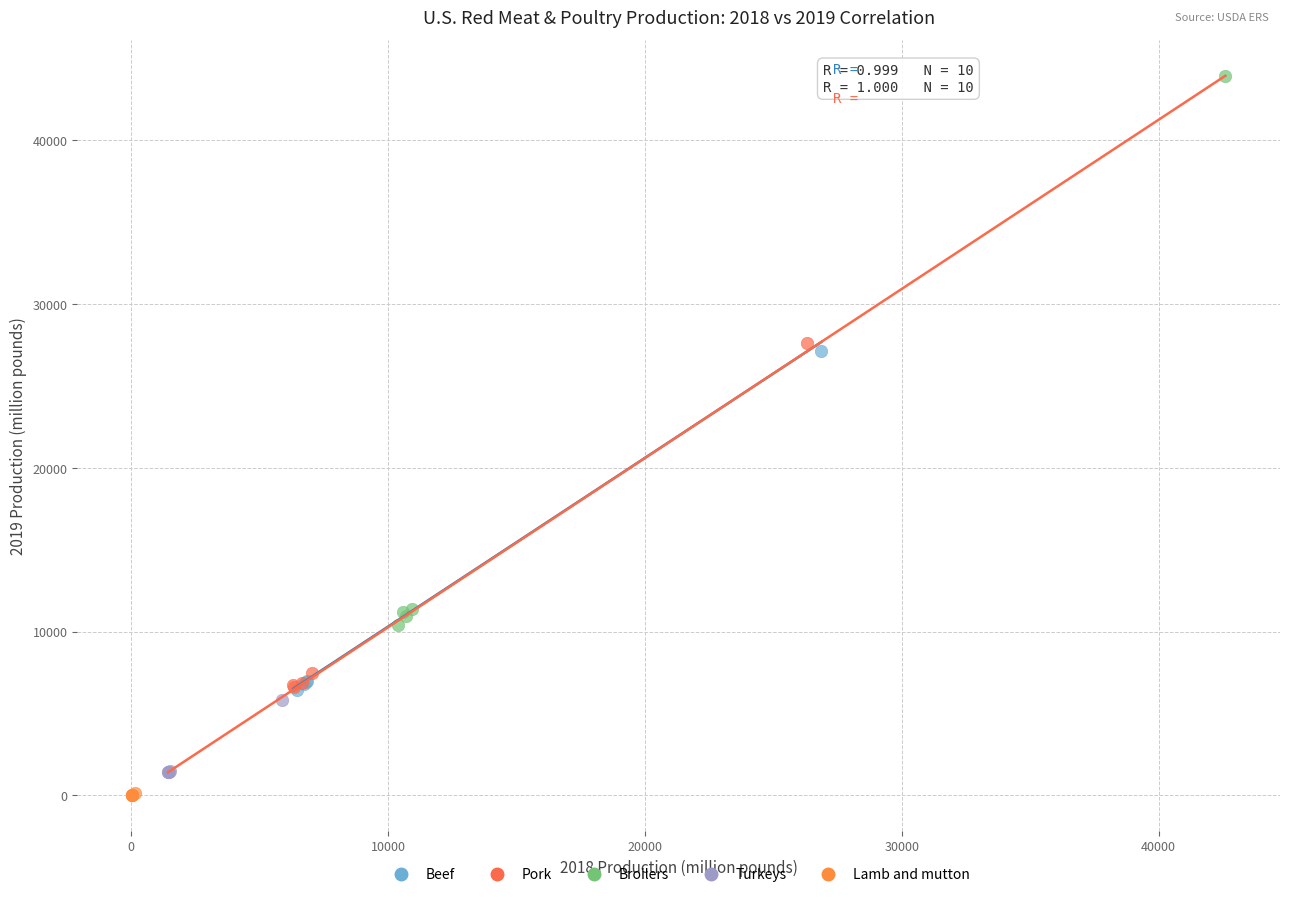

Which series reaches the minimum Y coordinate?

Lamb and mutton